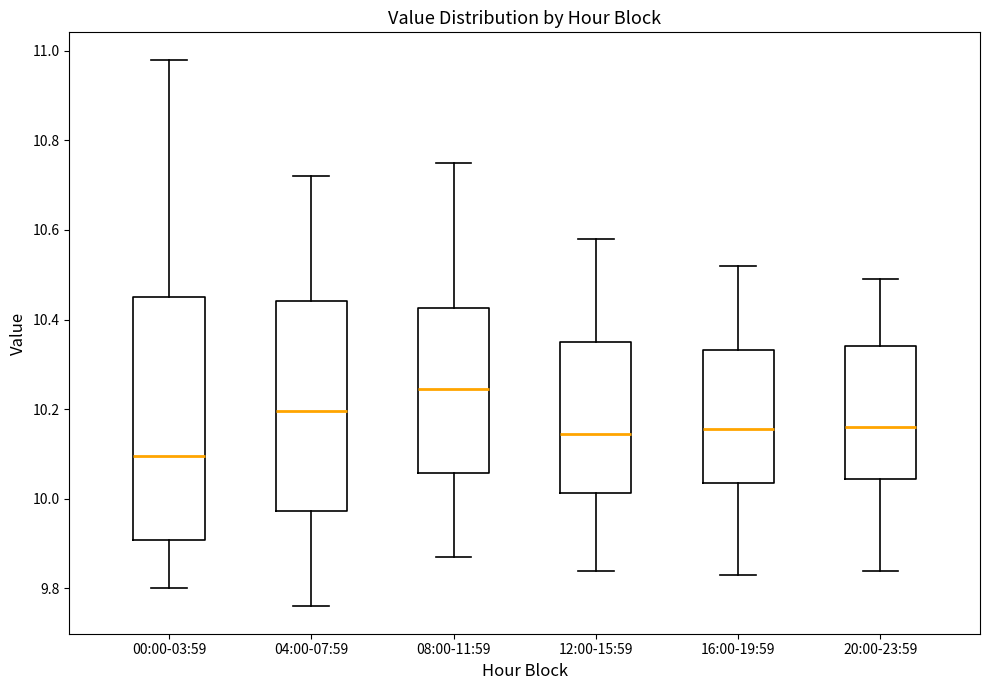

Where is the upper edge of the box for 12:00-15:59 on the y-axis? The values are not printed on the chart, so give them approximately, as read against the axis.

10.36